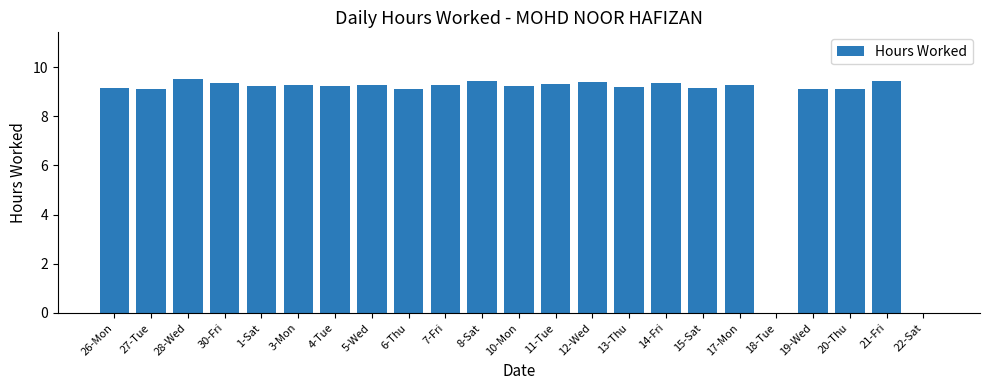

What is the greatest value displayed?

9.5